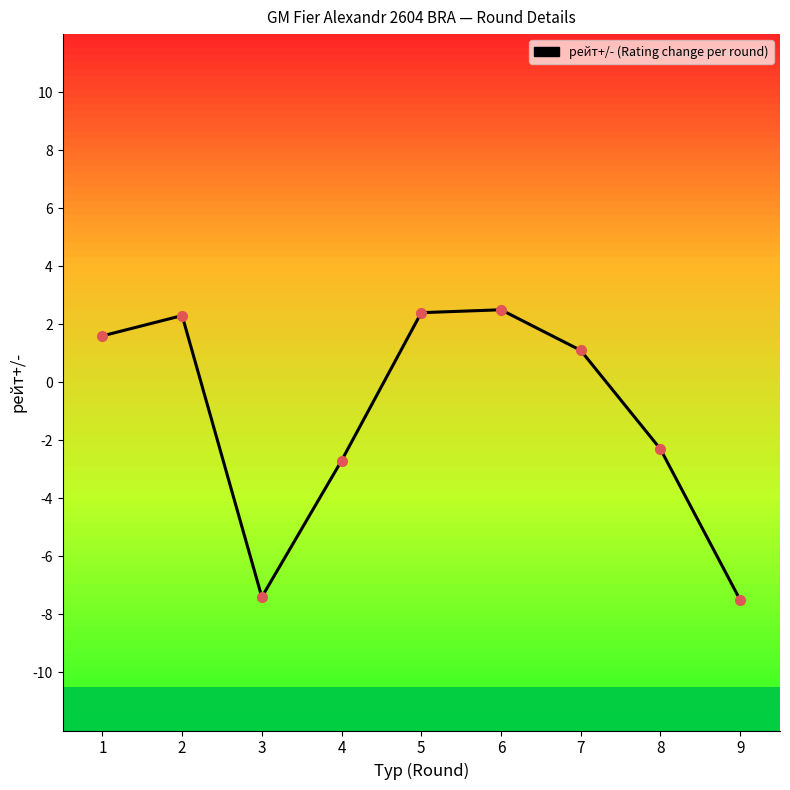

True or false: the data shows 1.6 at 1.

True